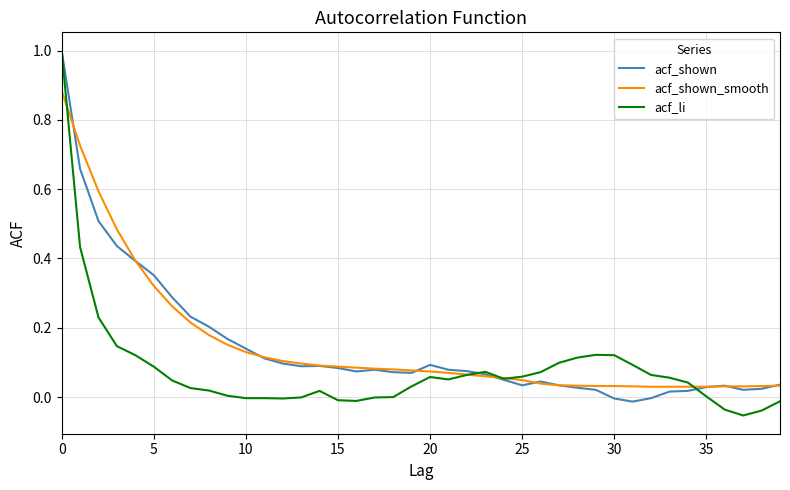

What is the greatest value displayed?

1.0